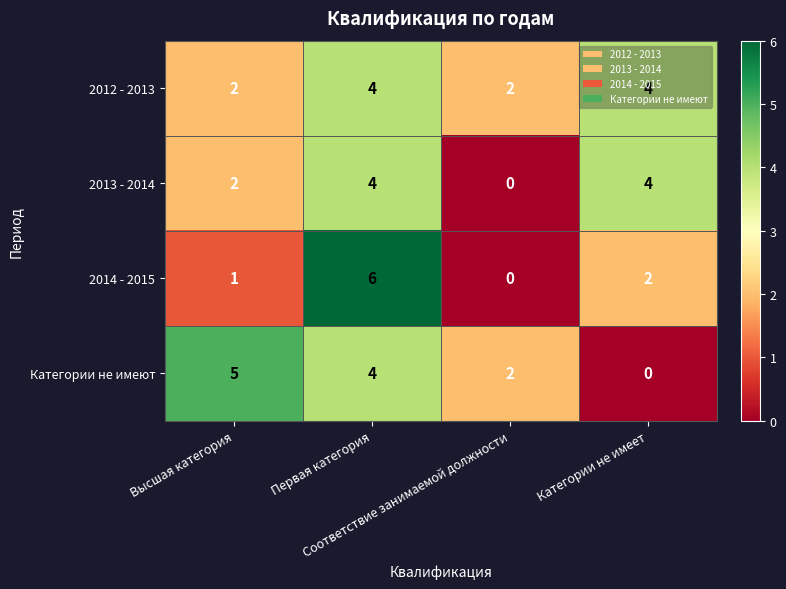

What is the average value of the 2012 - 2013 series?

3